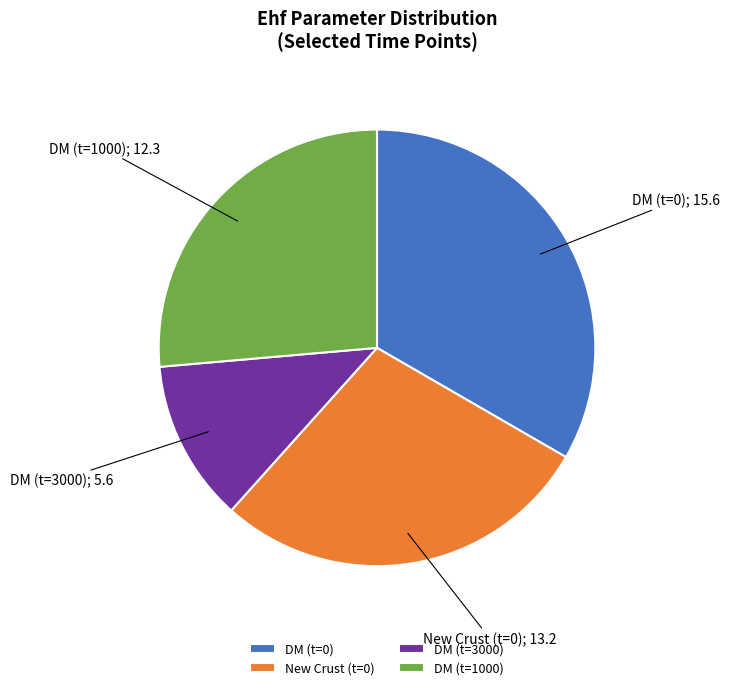

Which slice is the largest?

DM (t=0)